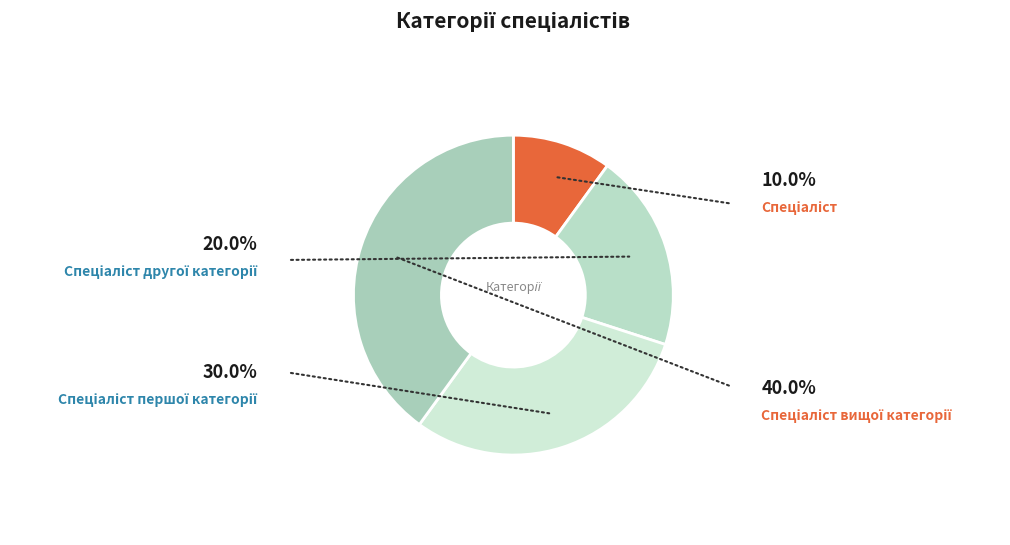

Which has a higher value, Спеціаліст or Спеціаліст першої категорії?

Спеціаліст першої категорії